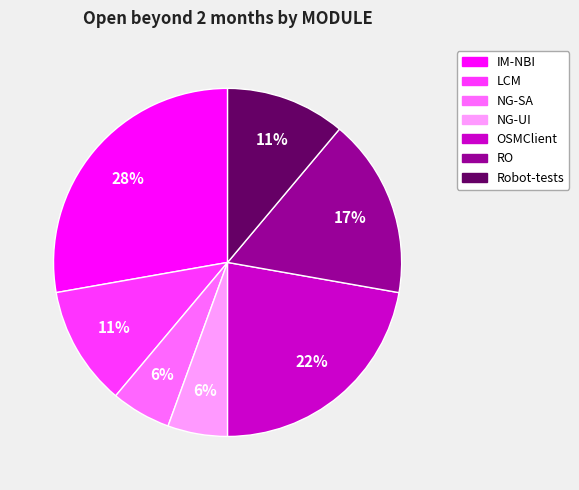

Between IM-NBI and RO, which is larger?

IM-NBI